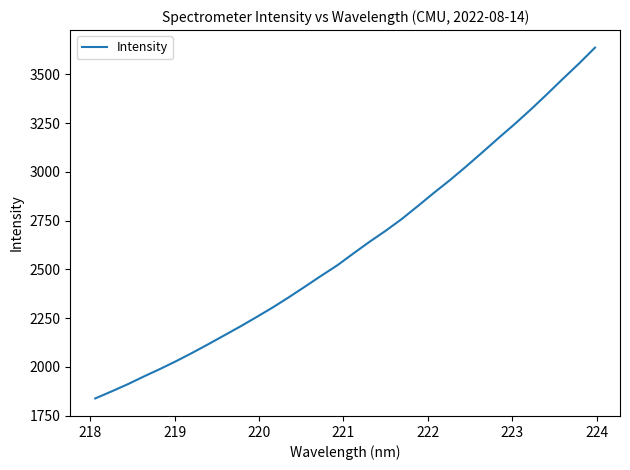

What is the maximum value shown in the chart?

3637.7